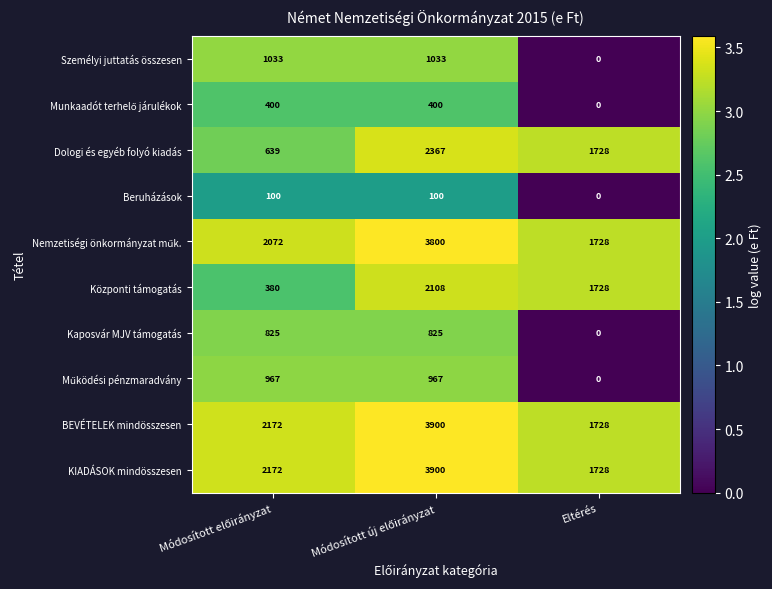

What is the spread (max minus min) of values at Eltérés?

1728